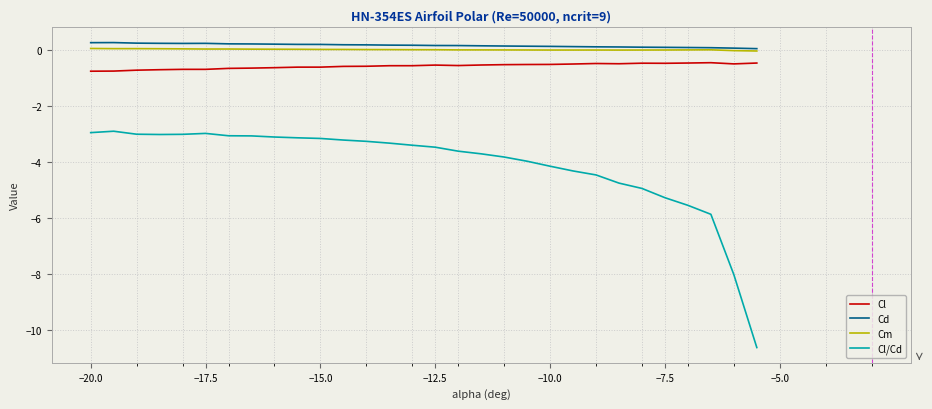

True or false: Cl/Cd and Cd cross at least once.

False